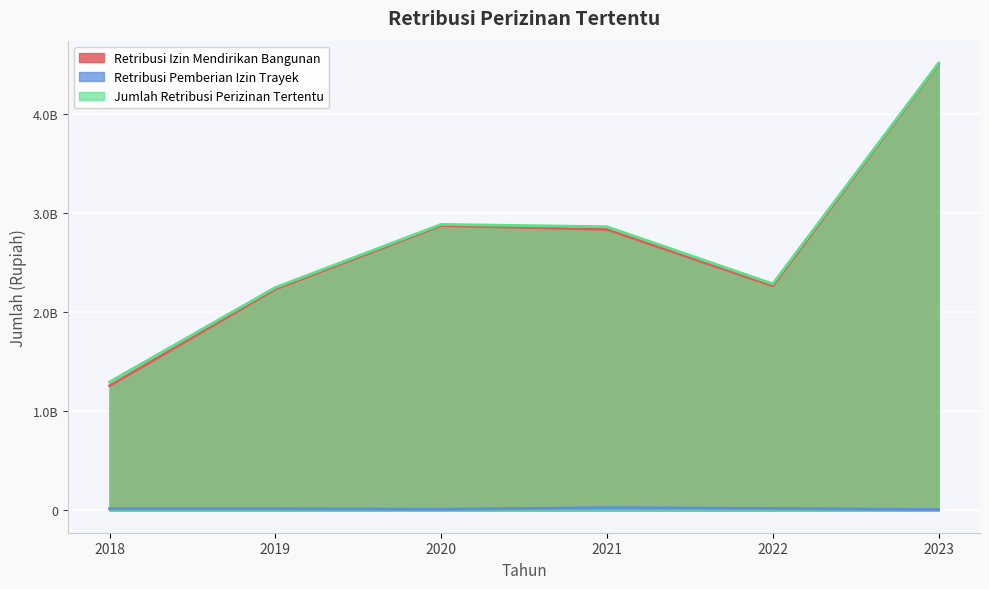

How many lines are shown in the chart?

3